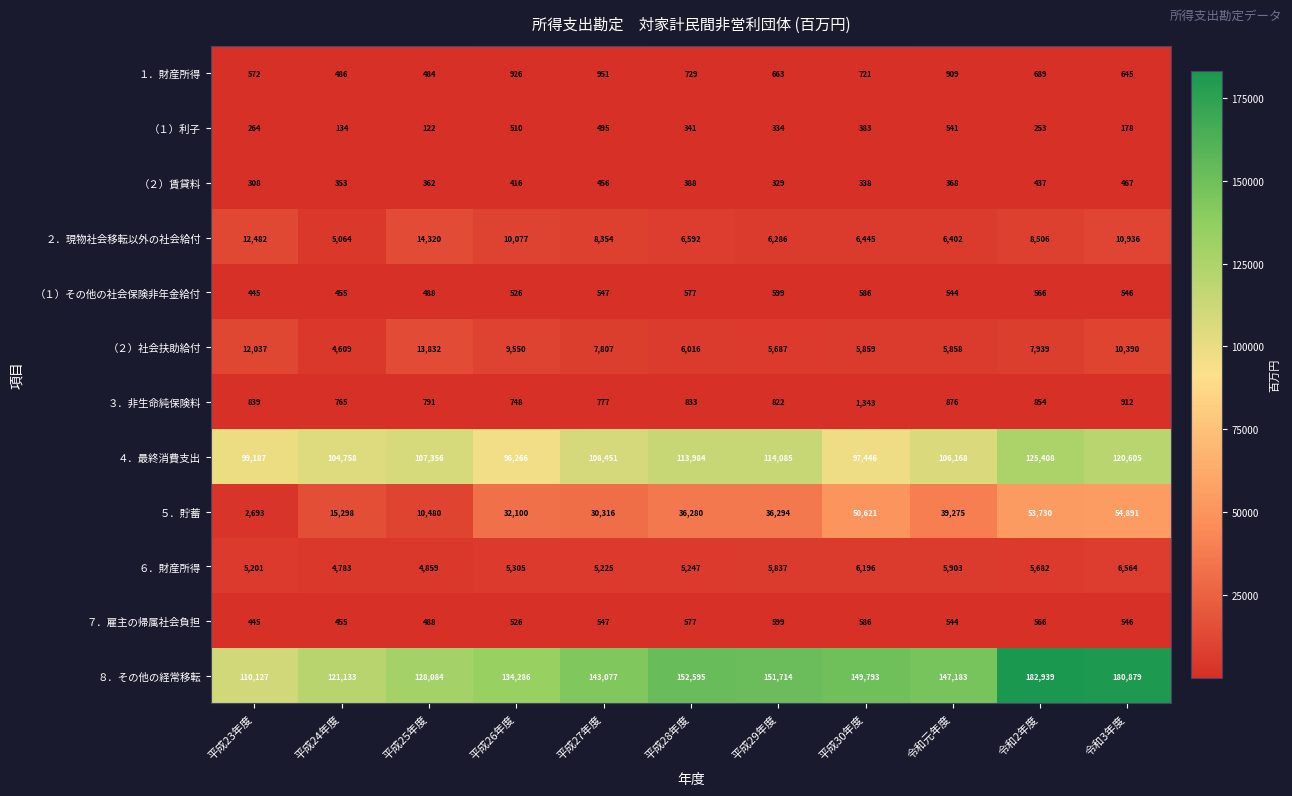

Which series changed the most between 平成23年度 and 令和2年度?

８．その他の経常移転